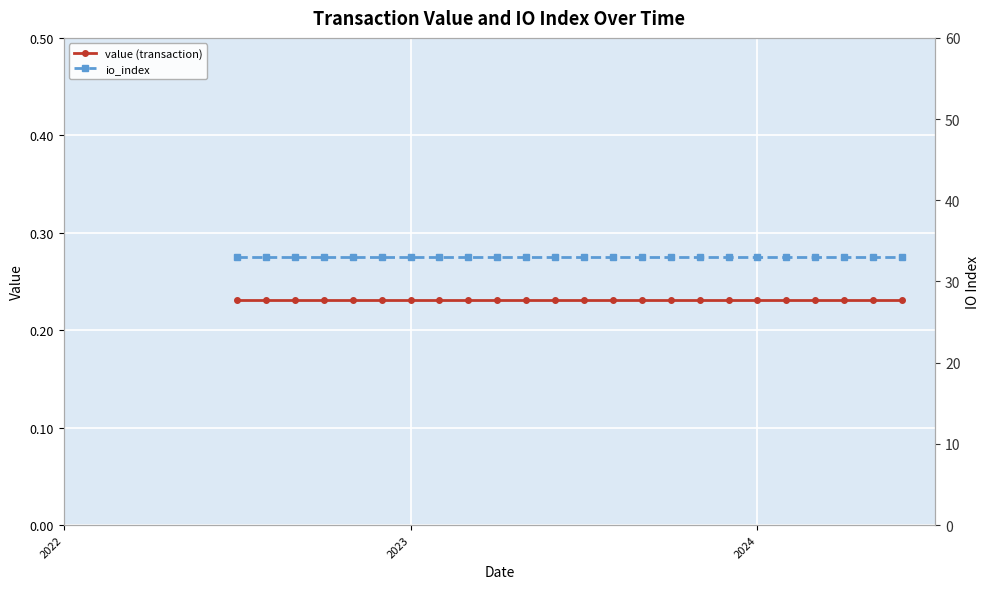

True or false: io_index and value (transaction) cross at least once.

False